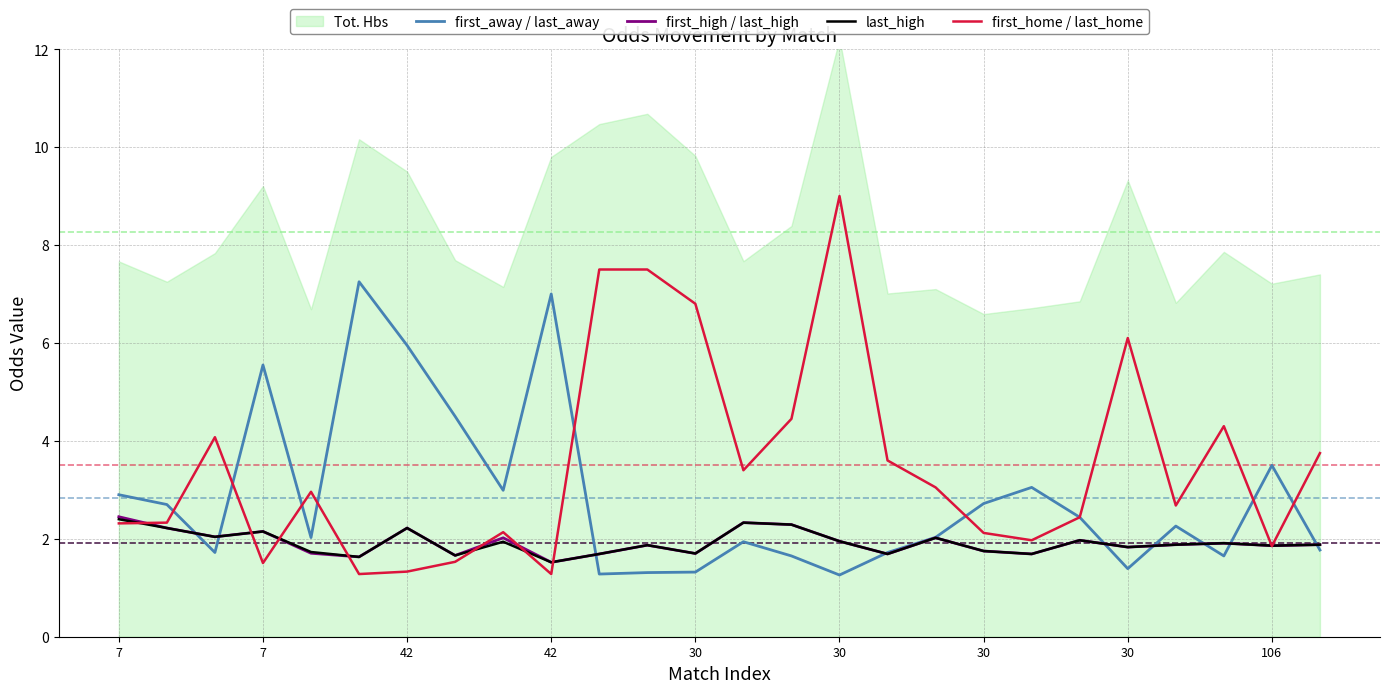

What is the value of the first_away / last_away point at the 19th from the left?

2.7